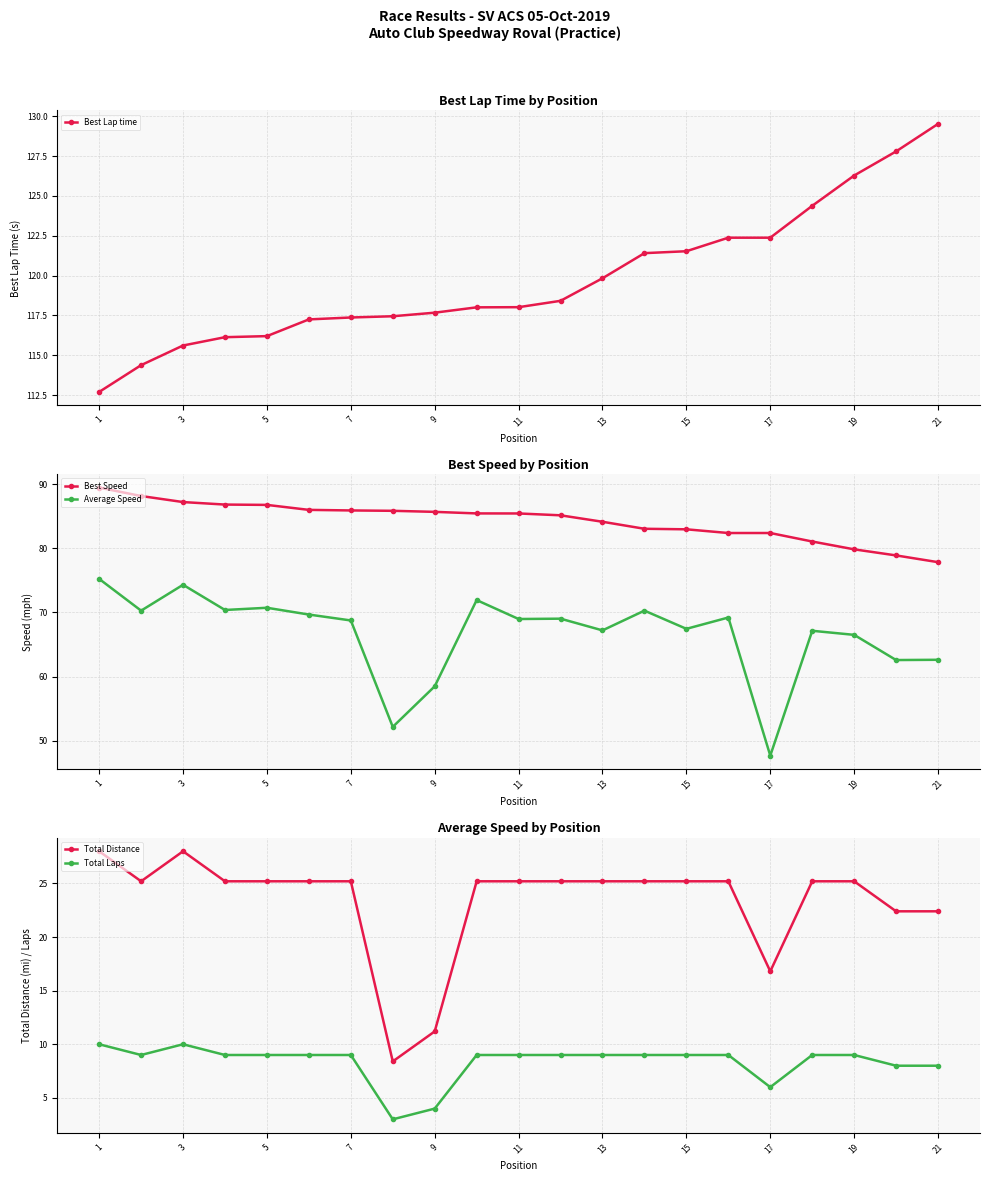

True or false: Best Lap time has a value of 119.8 at 13.

True